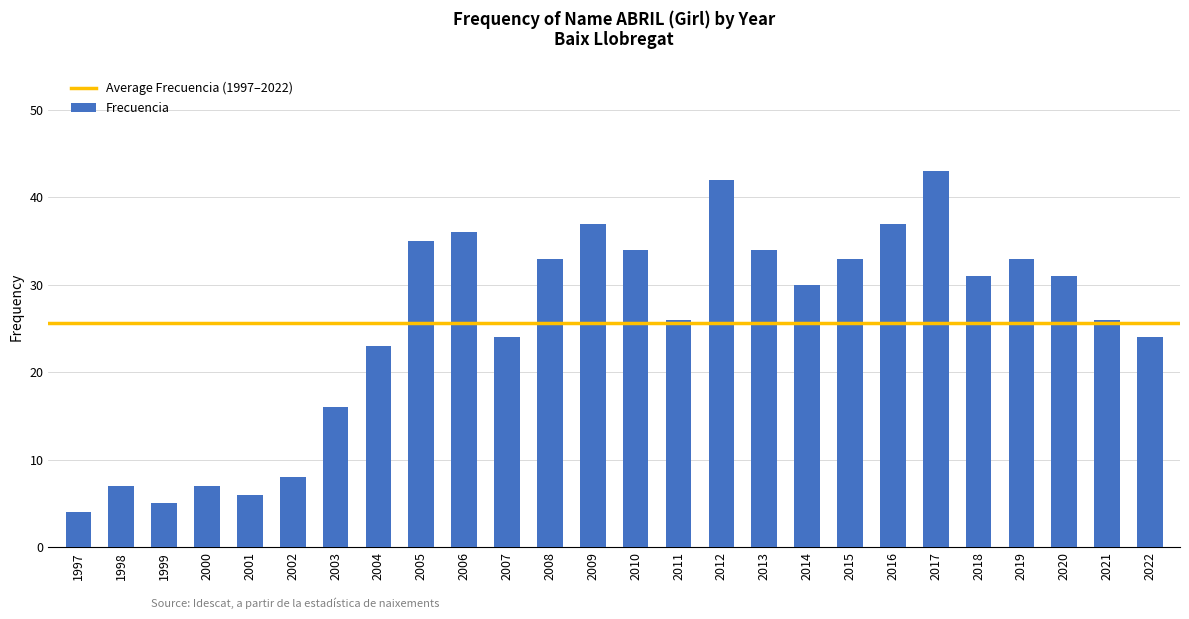

Reading left to right, what are all the values shown in this chart?

1997=4	1998=7	1999=5	2000=7	2001=6	2002=8	2003=16	2004=23	2005=35	2006=36	2007=24	2008=33	2009=37	2010=34	2011=26	2012=42	2013=34	2014=30	2015=33	2016=37	2017=43	2018=31	2019=33	2020=31	2021=26	2022=24